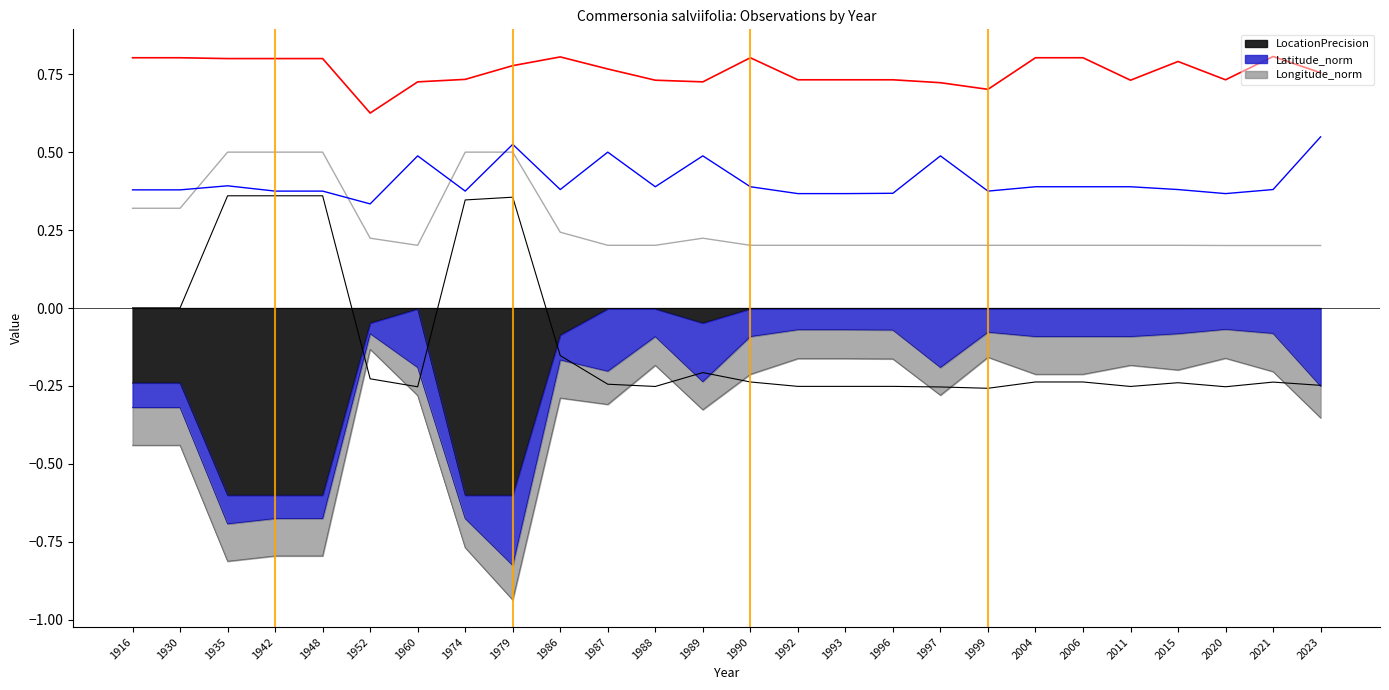

The value of LocationPrecision at 2004 is -0.0. True or false?

True